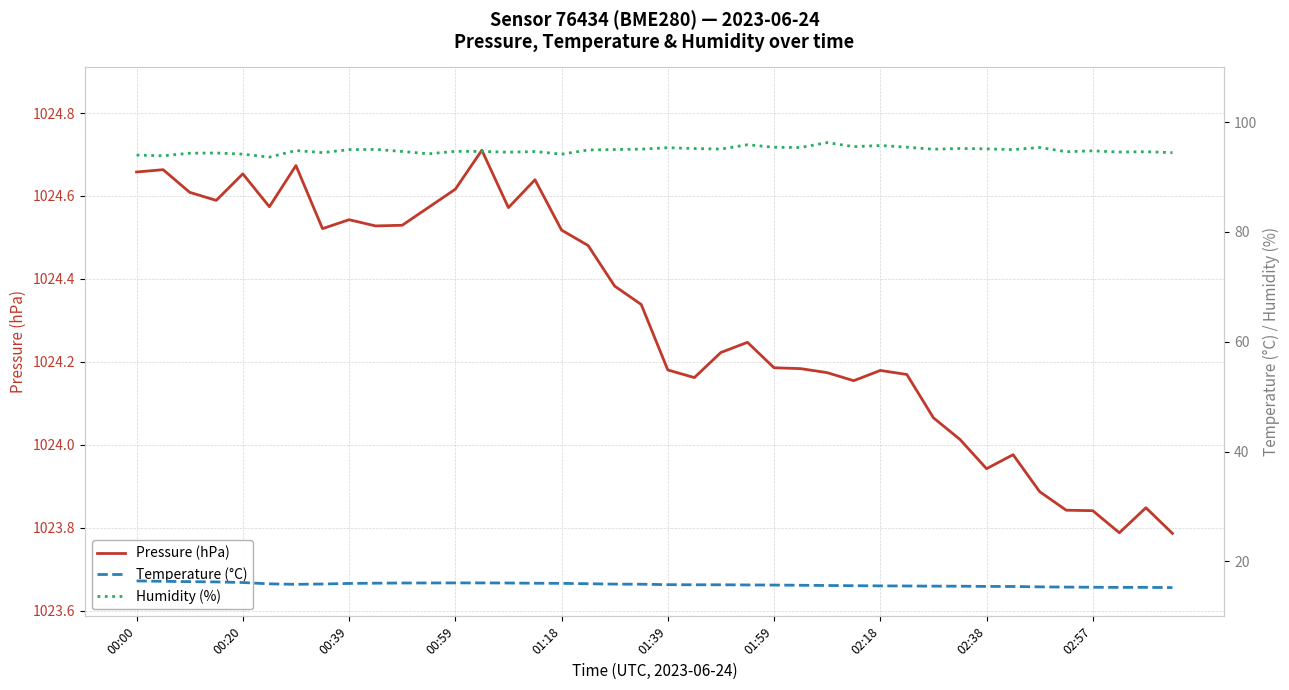

How many interior local peaks does the Temperature (°C) series have?

1